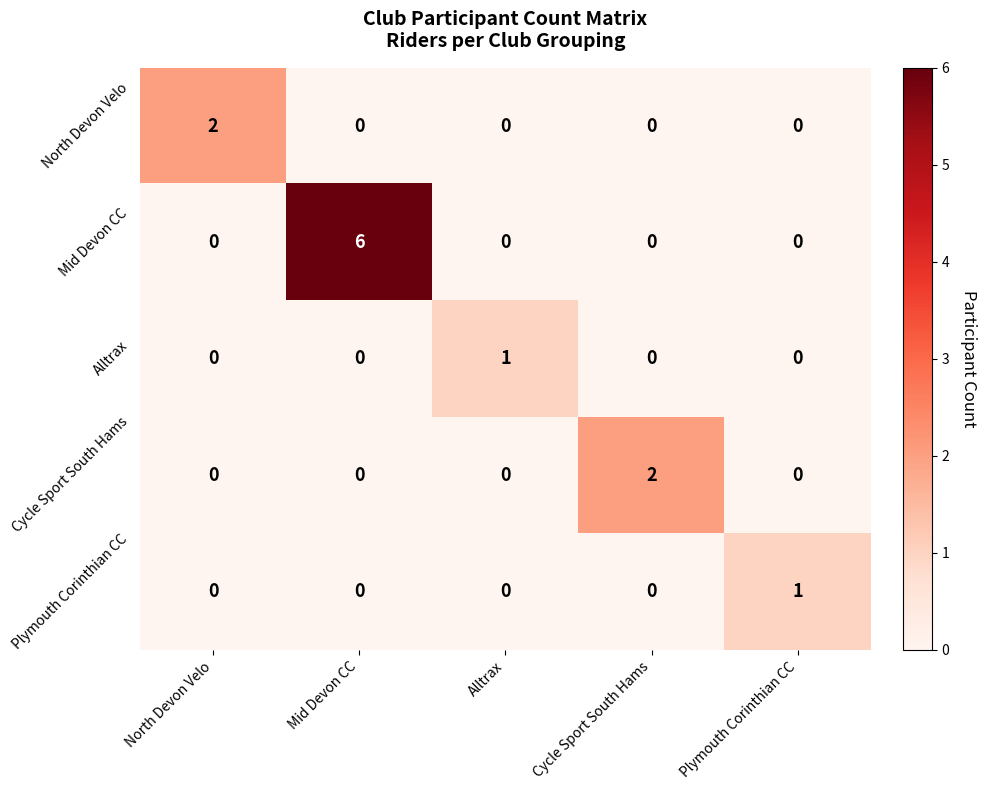

Which series has the largest total across all categories?

Mid Devon CC